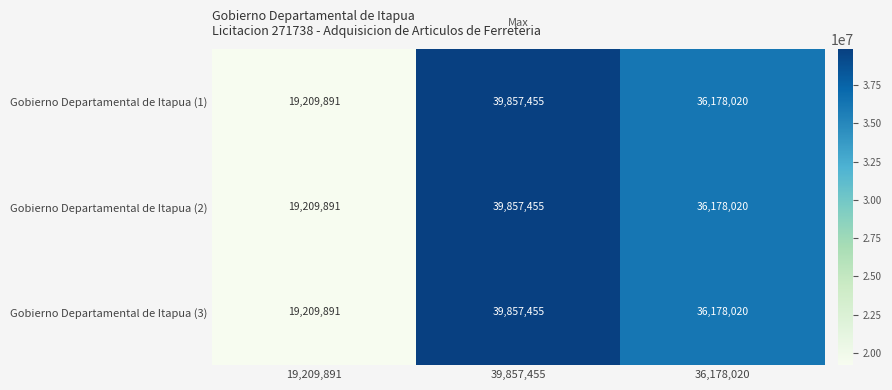

Reading left to right, transcribe all the data shown in this chart.

Gobierno Departamental de Itapua (1): 19,209,891=19209891	39,857,455=39857455	36,178,020=36178020
Gobierno Departamental de Itapua (2): 19,209,891=19209891	39,857,455=39857455	36,178,020=36178020
Gobierno Departamental de Itapua (3): 19,209,891=19209891	39,857,455=39857455	36,178,020=36178020